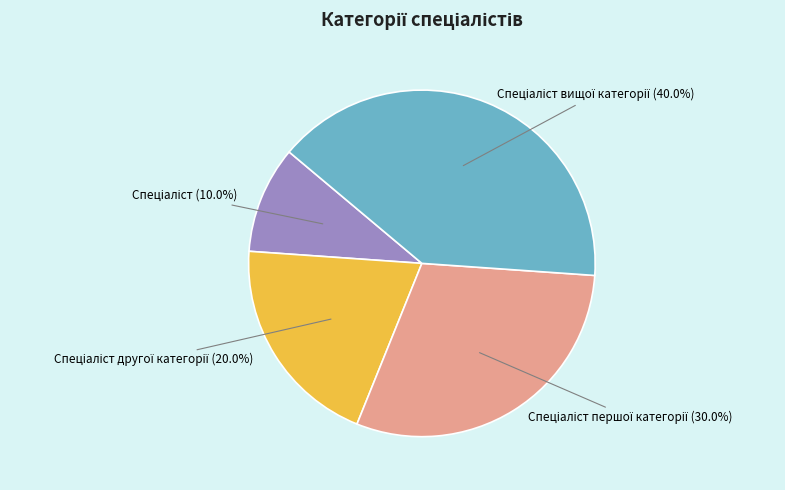

Is there a majority slice in this chart?

No